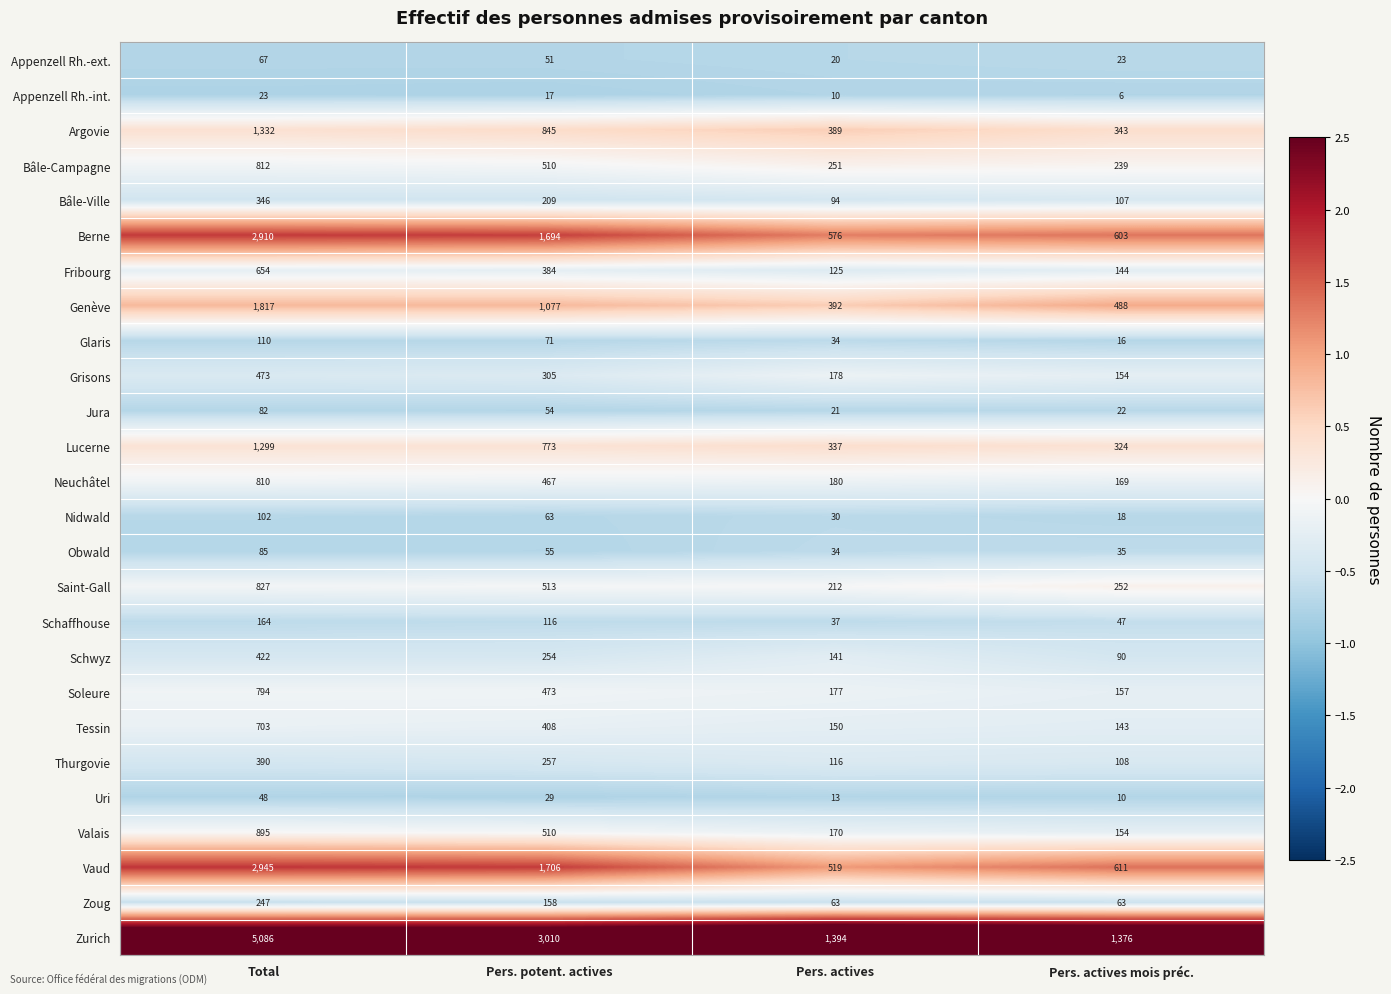

At which category is the sum across all series the highest?

Total